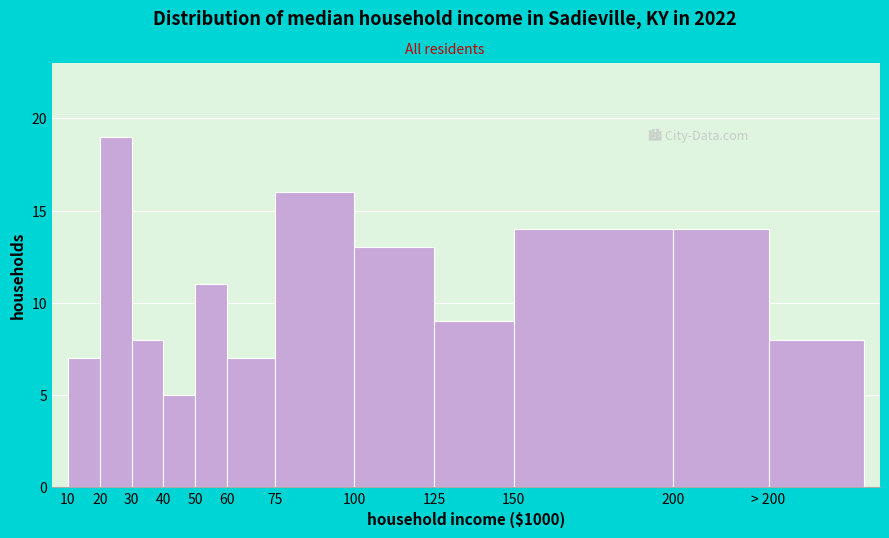

Reading right to left, list all the values displayed in this chart.

8	14	14	9	13	16	7	11	5	8	19	7